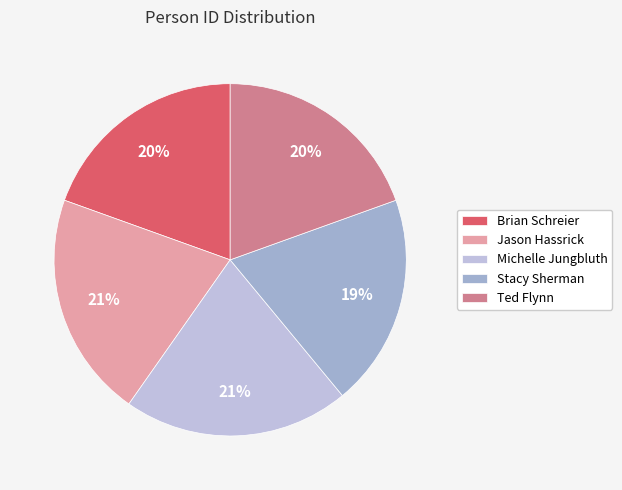

To the nearest percent, what is the combined percentage of Michelle Jungbluth and Brian Schreier?

40%